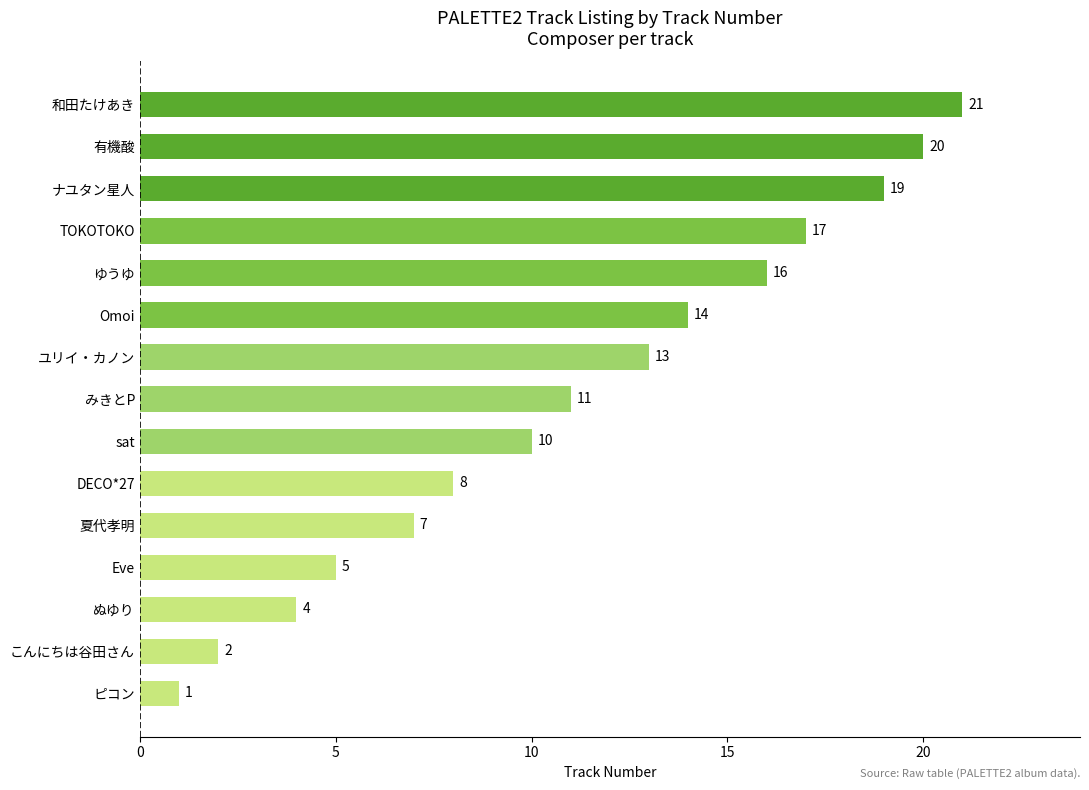

Where is the data nearest to the value 11?

みきとP